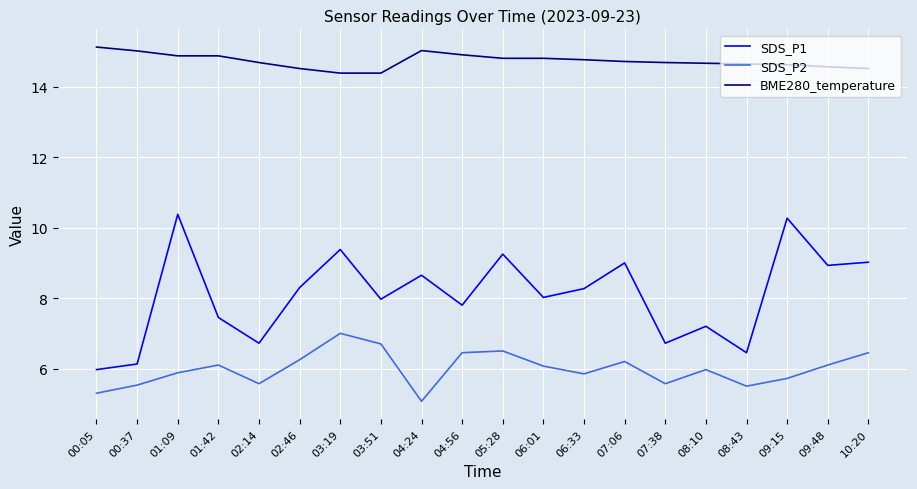

What is the sum of all SDS_P1 values?

161.9